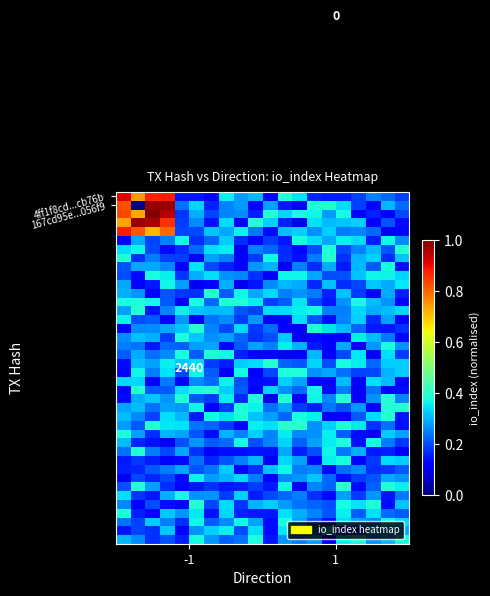

How many series are shown in this chart?

40